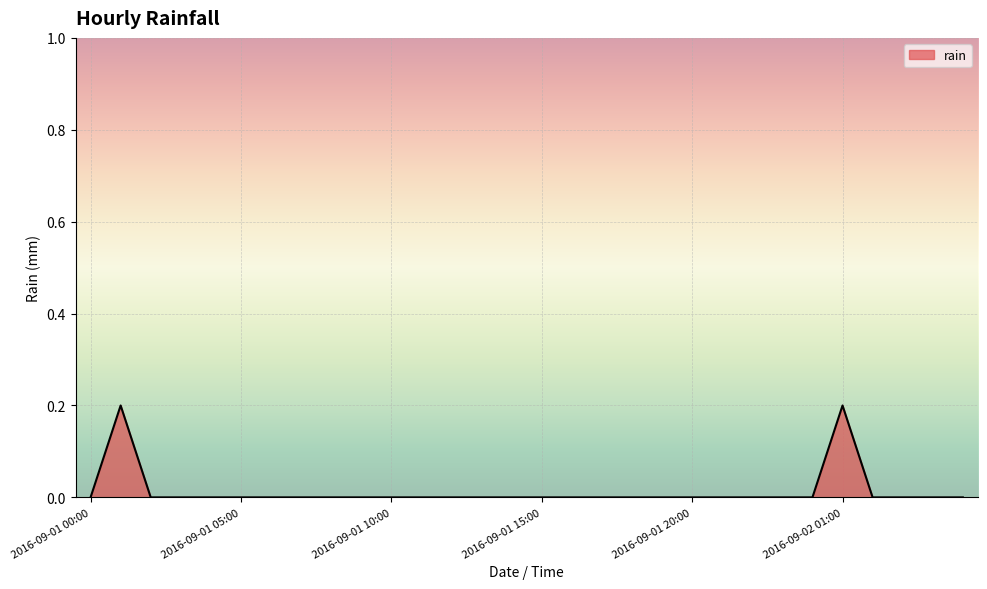

Count the values in the range 0 to 1.

30